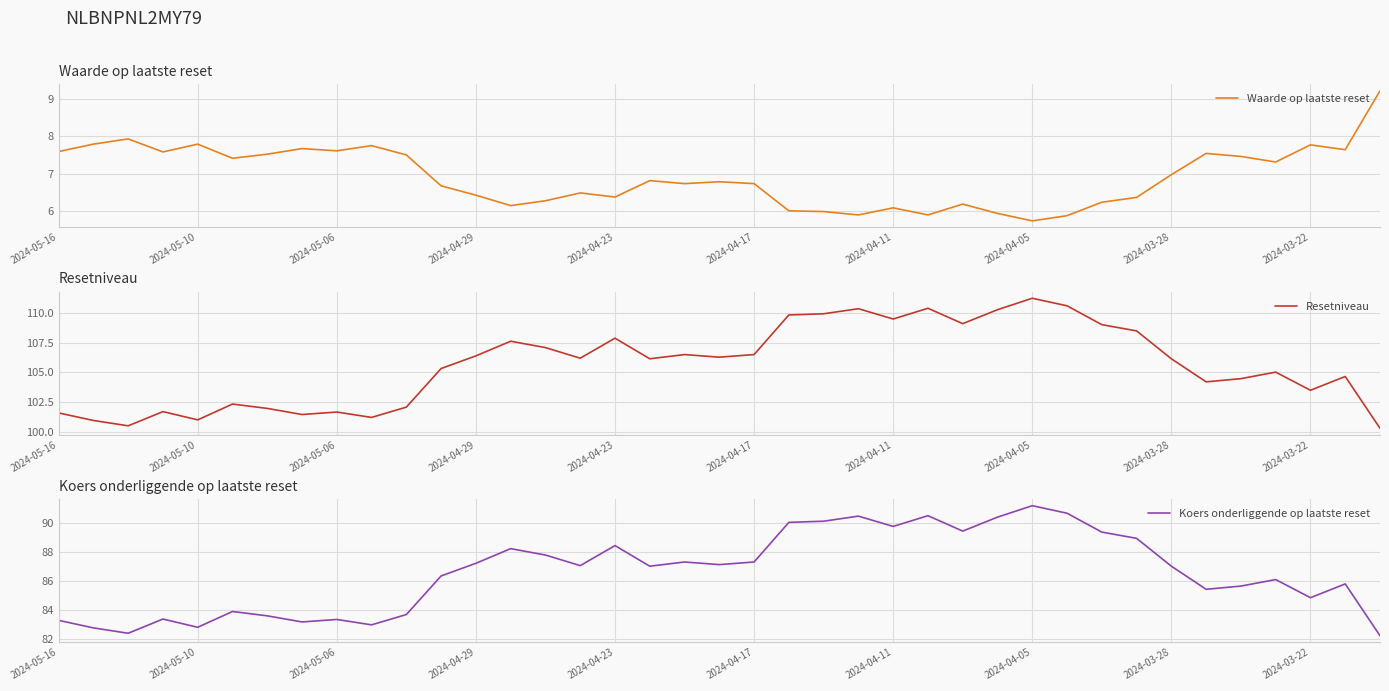

What is the lowest value of the Waarde op laatste reset series?

5.7